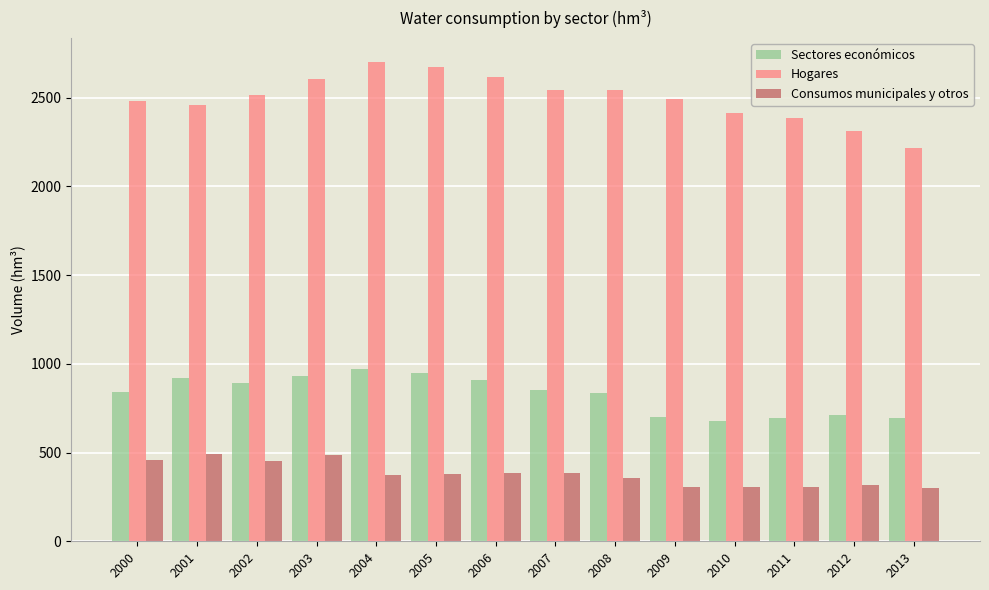

Which series has the largest total across all categories?

Hogares